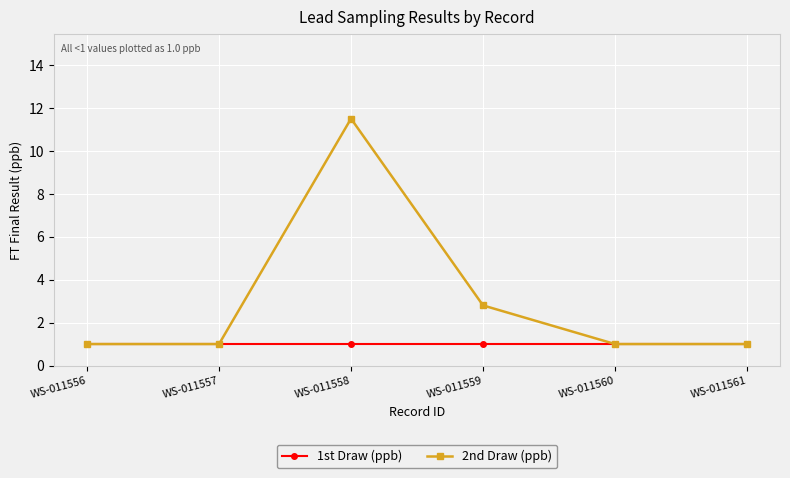

Between WS-011559 and WS-011560, which series saw the biggest shift?

2nd Draw (ppb)